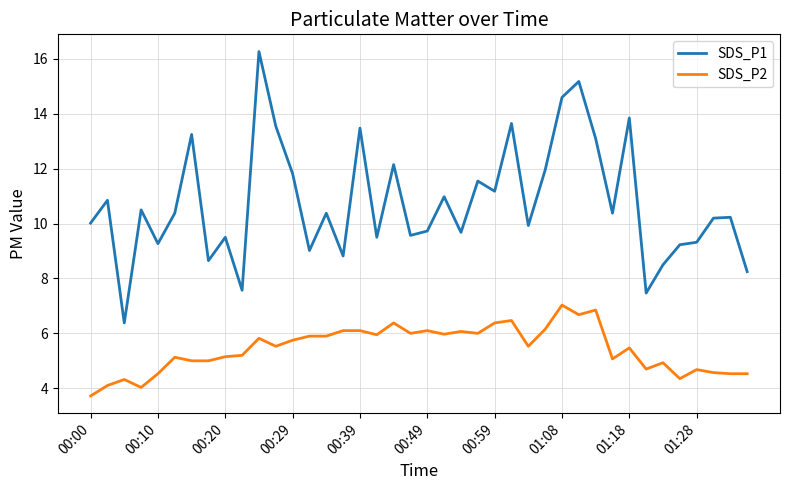

Which series has the widest spread of values?

SDS_P1